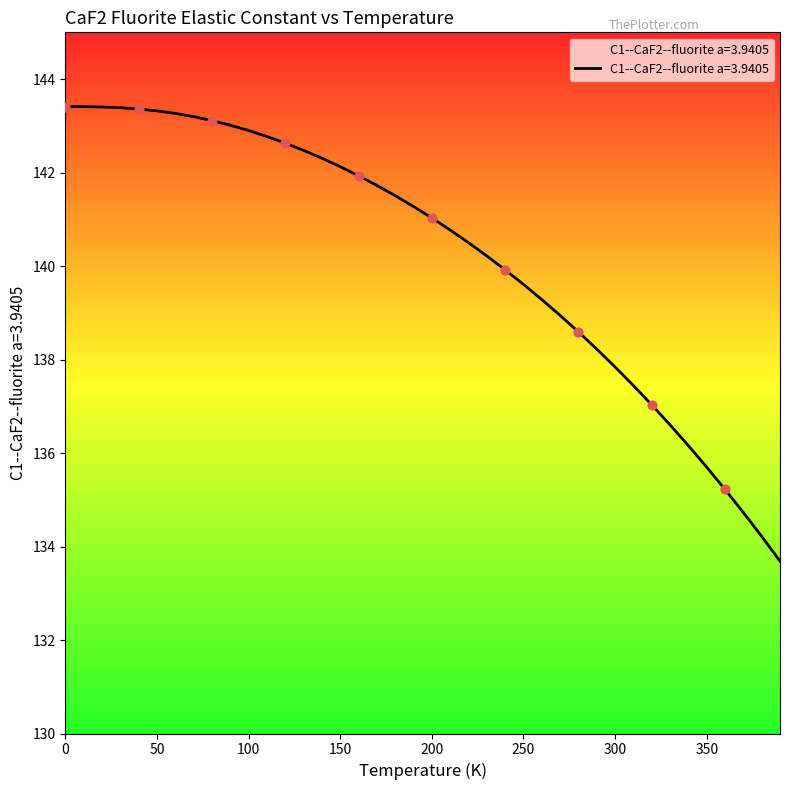

What is the greatest value displayed?

143.4